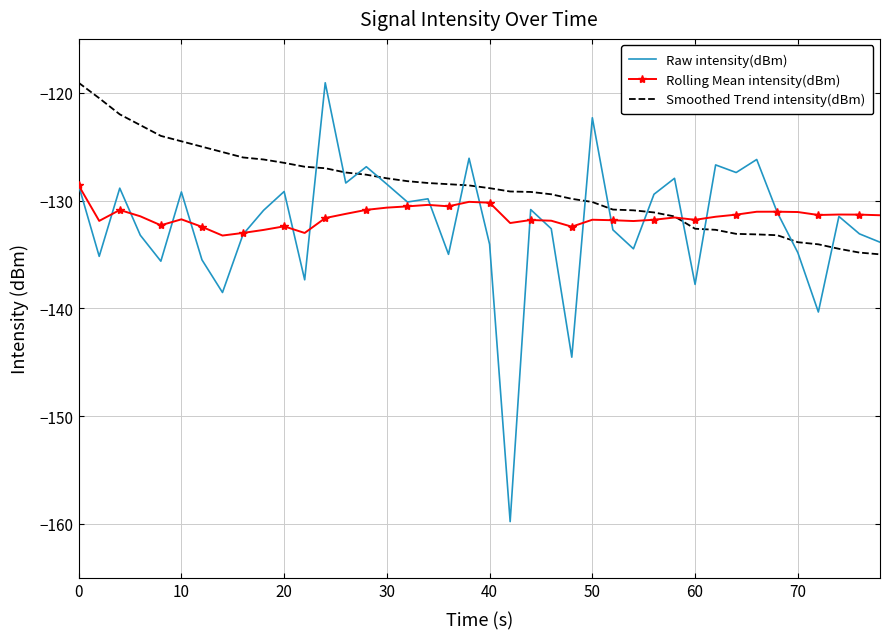

What is the maximum value shown in the chart?

-119.1